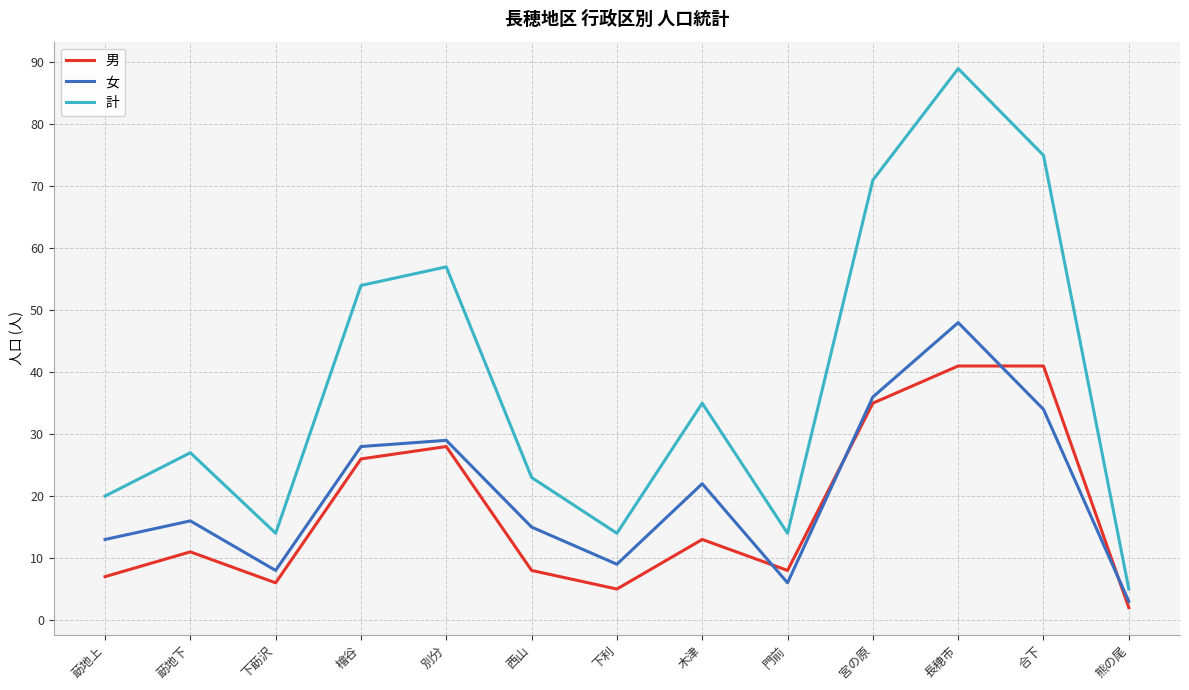

What is the total value across all series at 下利?

28